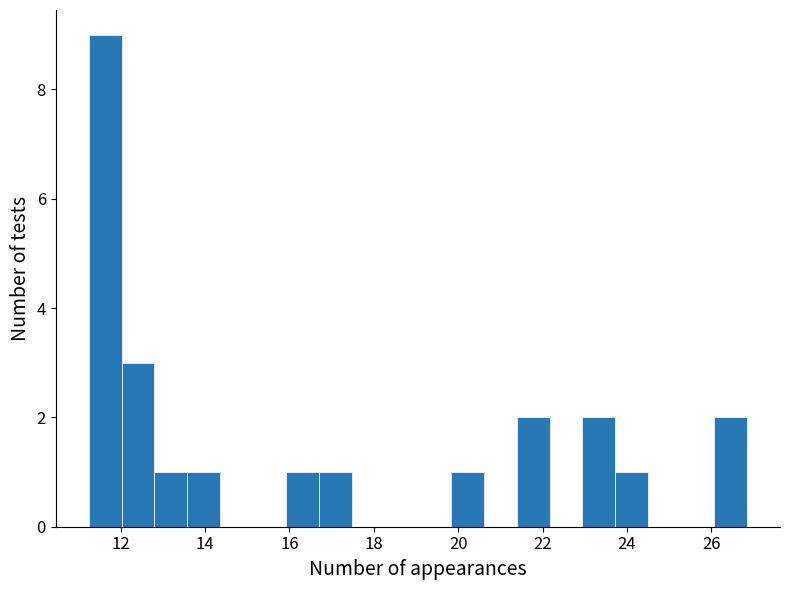

Around what value on the x-axis is the tallest bar? Give the approximate position of its centre, as read against the axis.

11.6